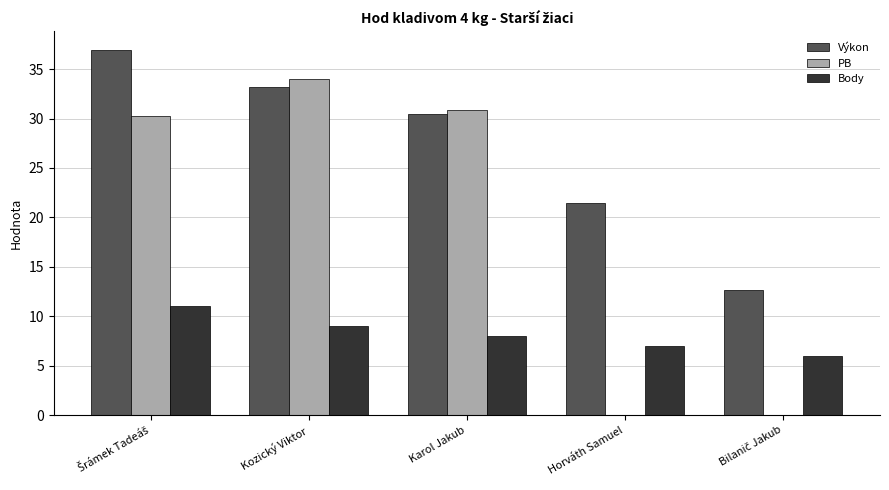

The value of Výkon at Kozický Viktor is 47.1. True or false?

False